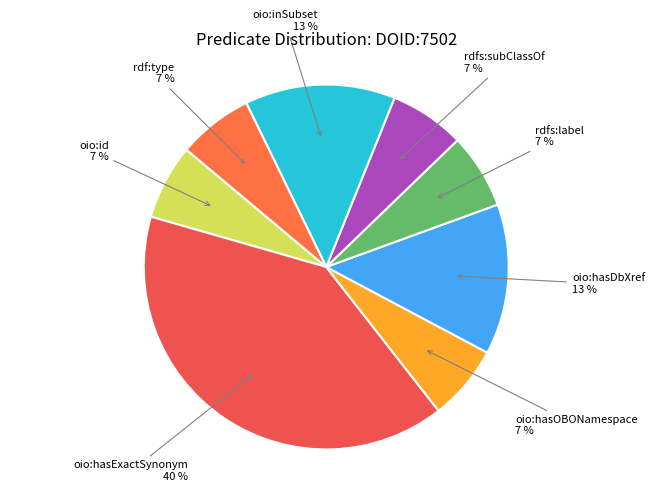

Rank the categories by value from lowest to highest.

oio:id, oio:hasOBONamespace, rdfs:label, rdfs:subClassOf, rdf:type, oio:hasDbXref, oio:inSubset, oio:hasExactSynonym